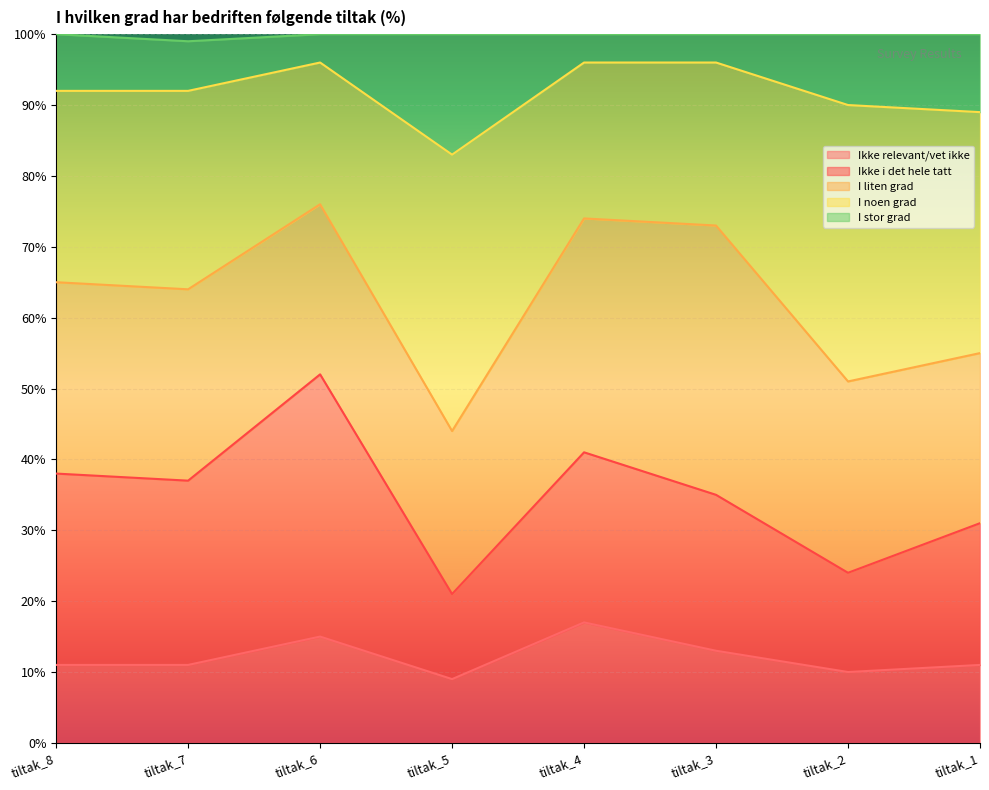

Between tiltak_4 and tiltak_3, which is larger?

tiltak_4